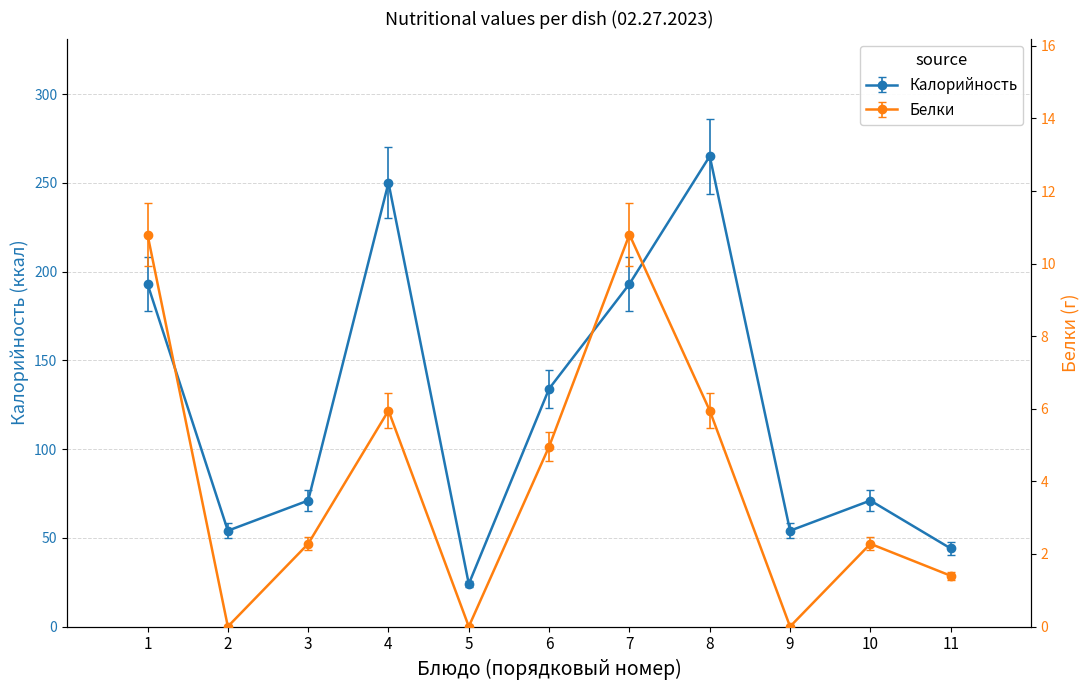

What is the sum of the Калорийность values at 8 and 3?

362.9